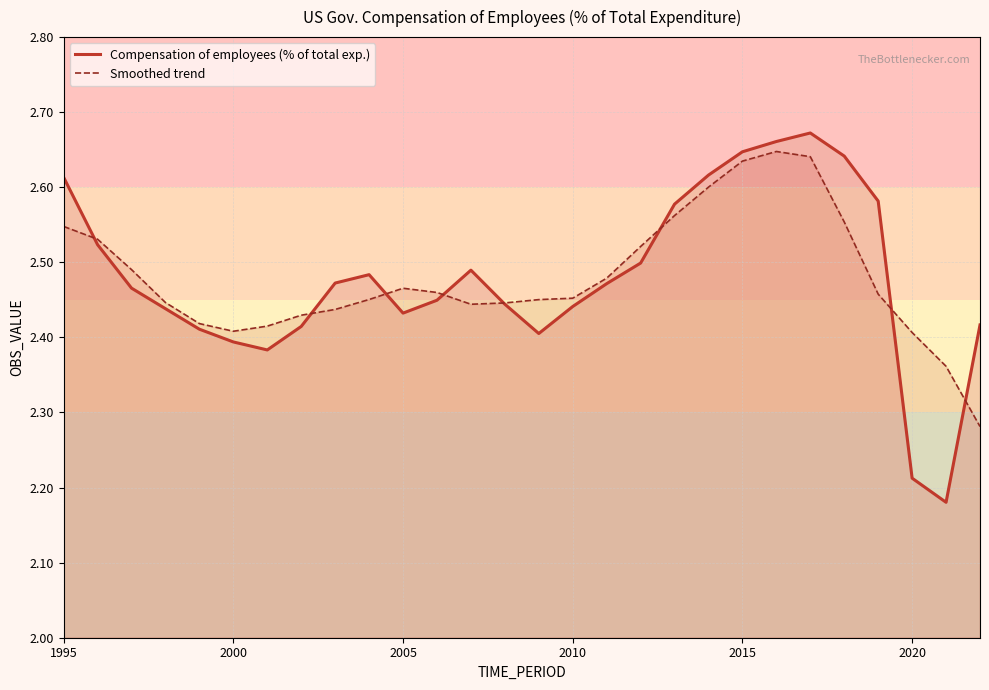

How many interior local valleys does the Smoothed trend series have?

2